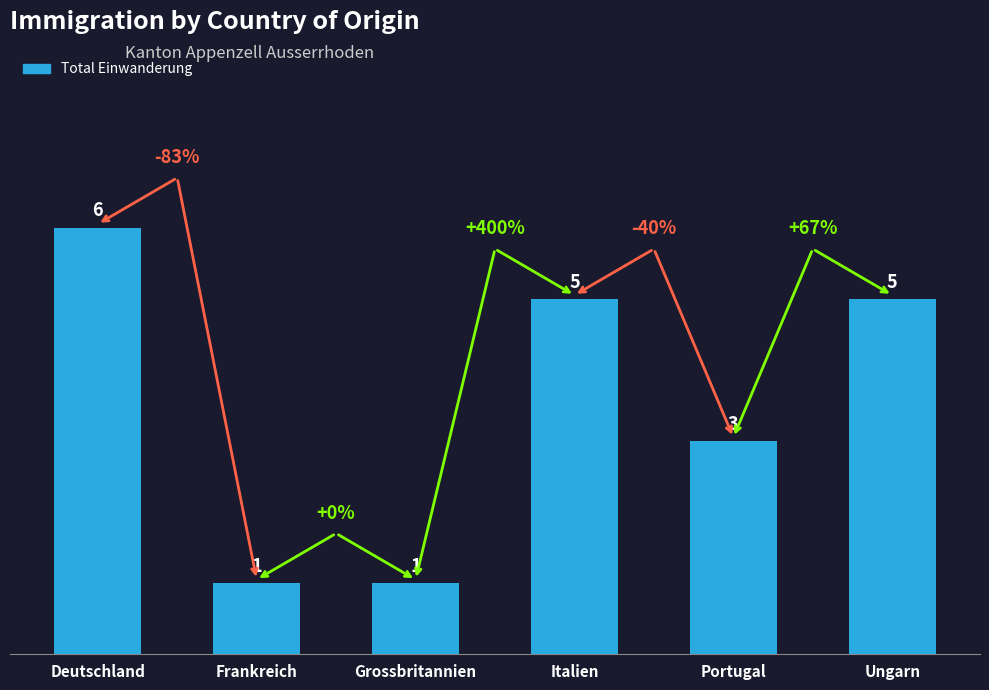

True or false: the data shows 3 at Ungarn.

False